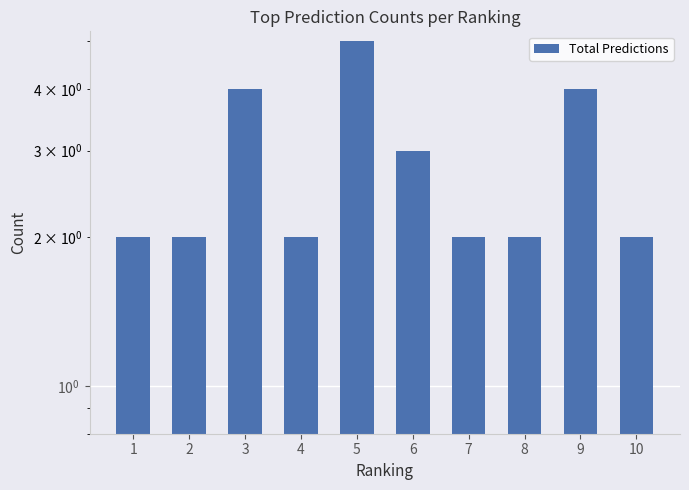

Which category has the highest value across all series?

5